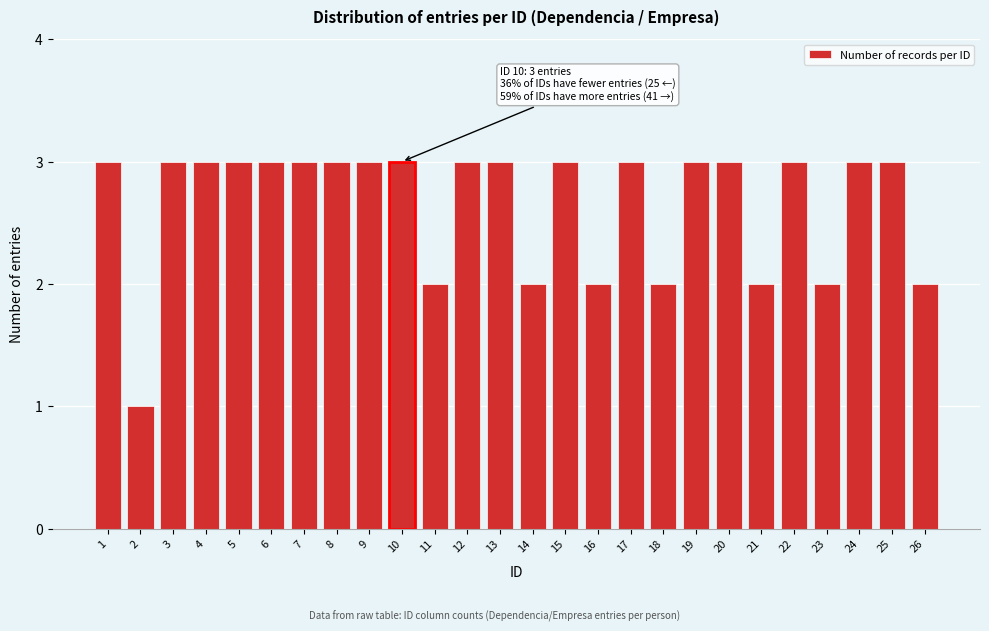

Reading left to right, list all the values displayed in this chart.

1=3	2=1	3=3	4=3	5=3	6=3	7=3	8=3	9=3	10=3	11=2	12=3	13=3	14=2	15=3	16=2	17=3	18=2	19=3	20=3	21=2	22=3	23=2	24=3	25=3	26=2